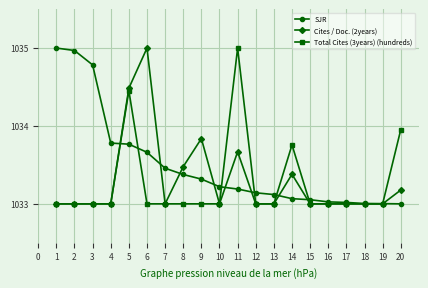

What is the spread (max minus min) of values at 9?

0.8